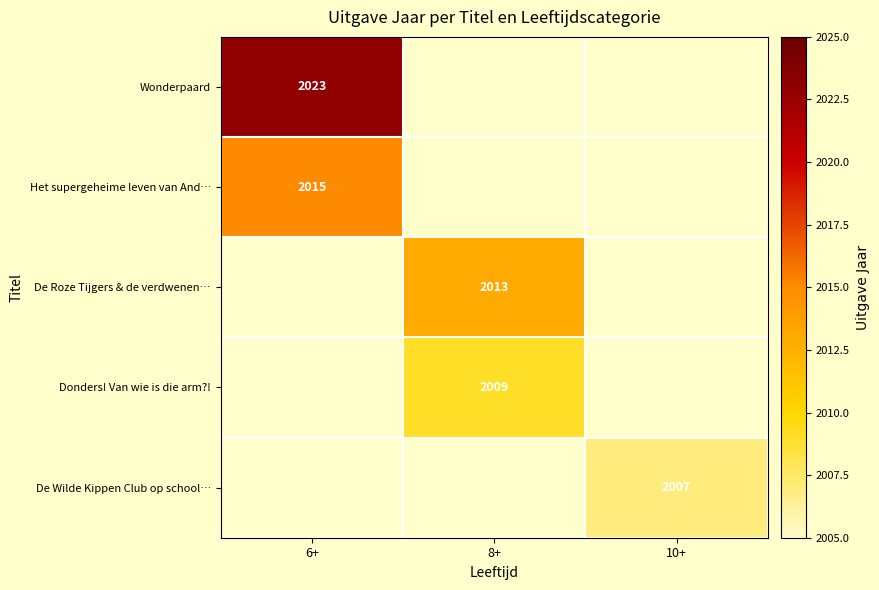

True or false: Wonderpaard has a value of 699 at 6+.

False